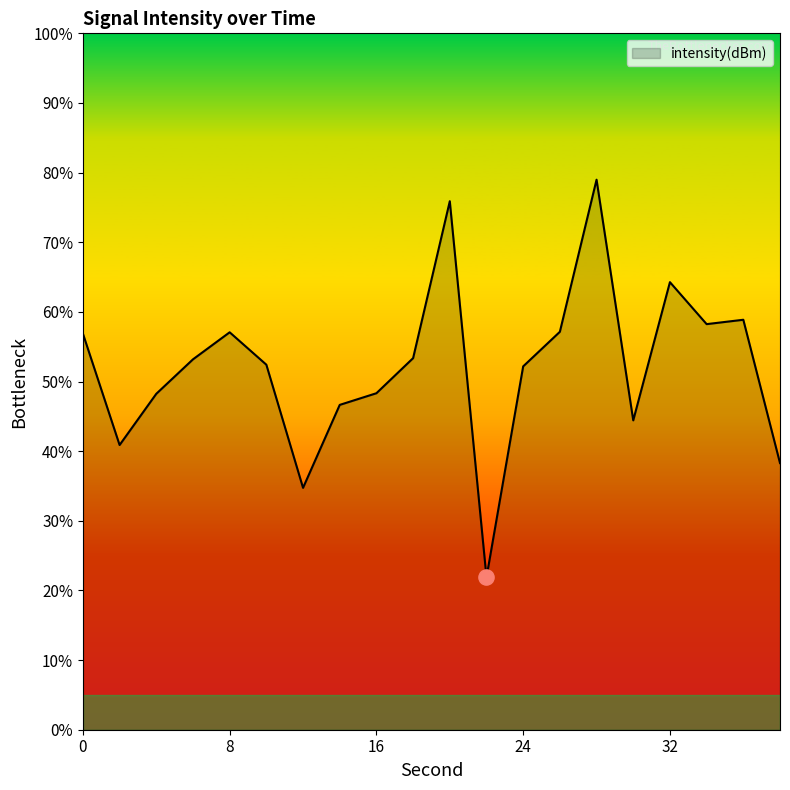

What is the smallest value displayed?

21.9